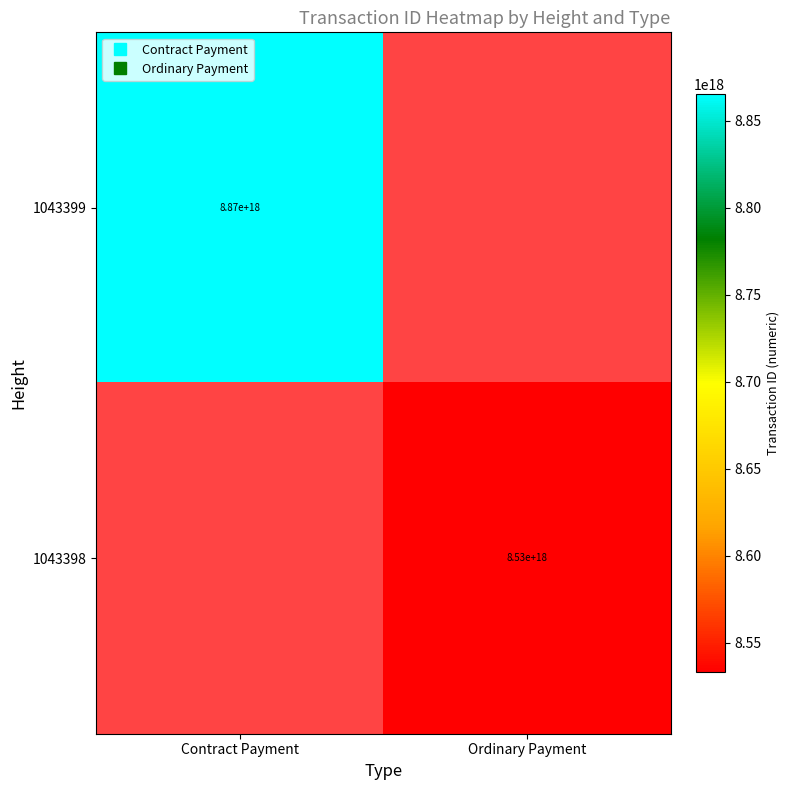

How many values in 1043399 are above zero?

1